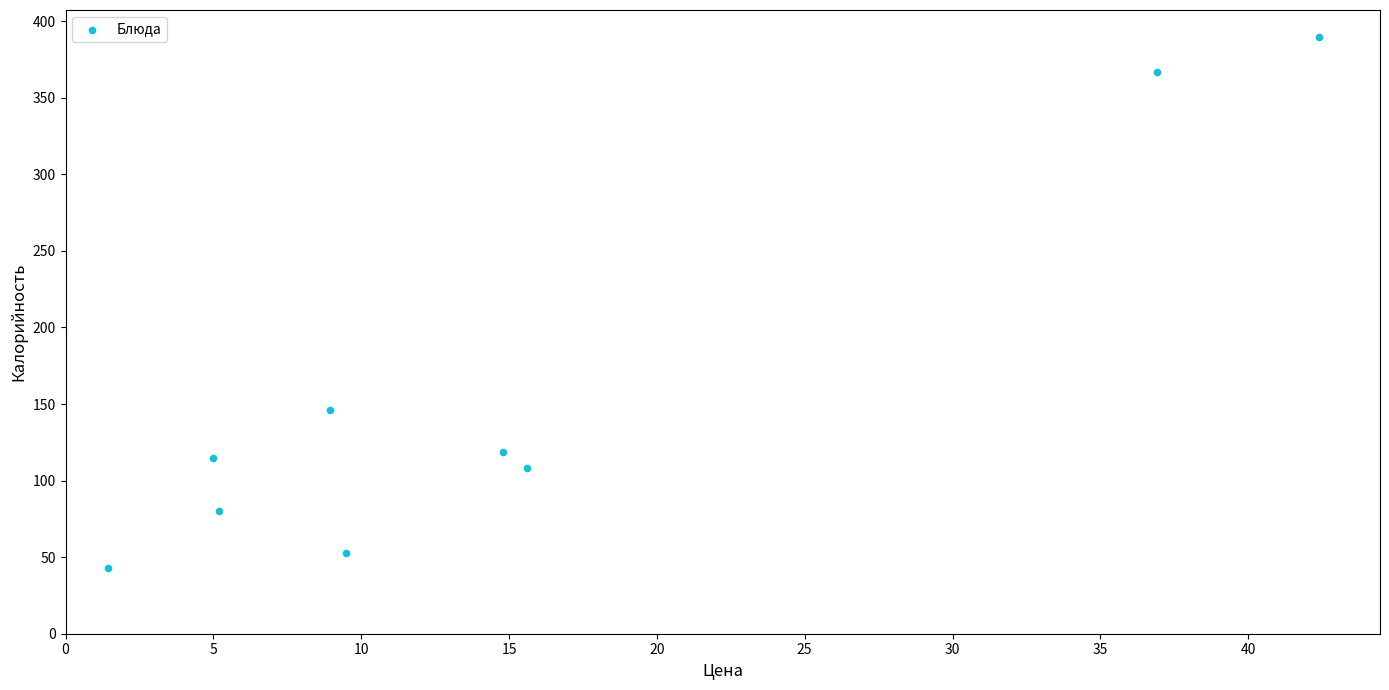

What Y value in the scatter plot is closest to 216?

146